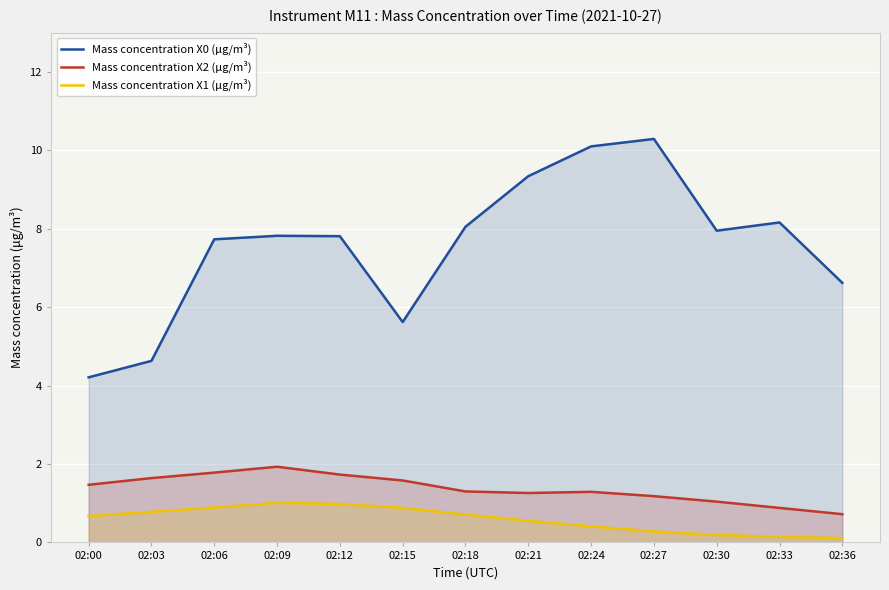

How many lines are shown in the chart?

3